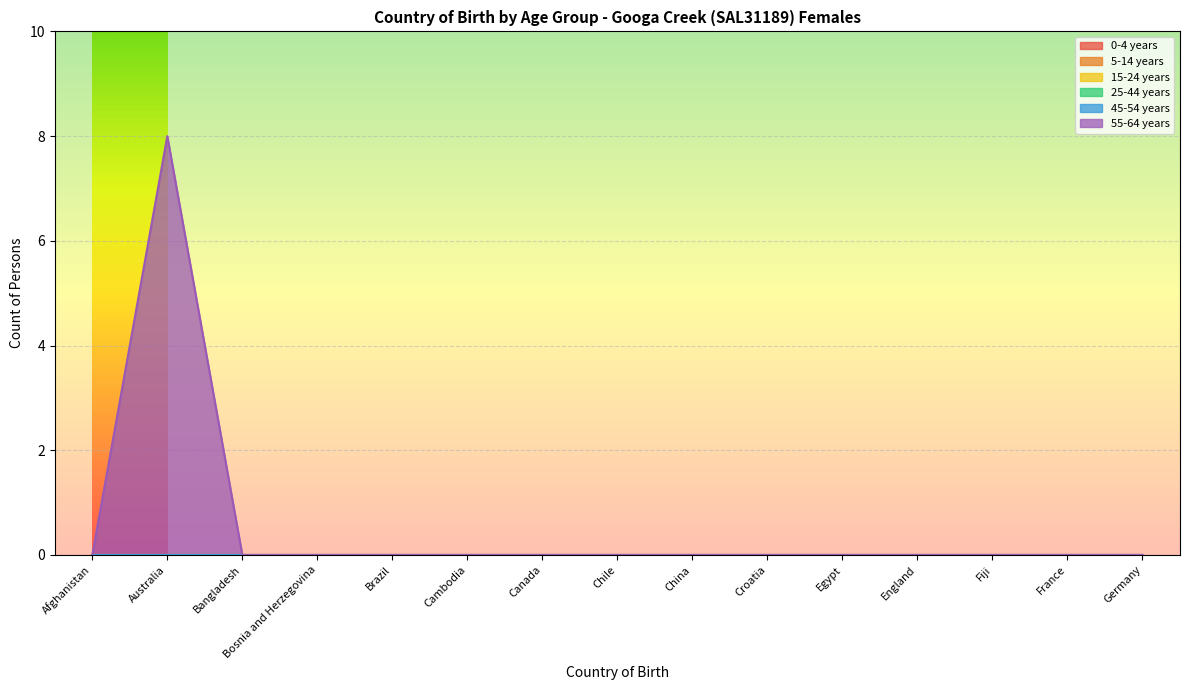

True or false: 25-44 years has more than 2 interior local peaks.

False